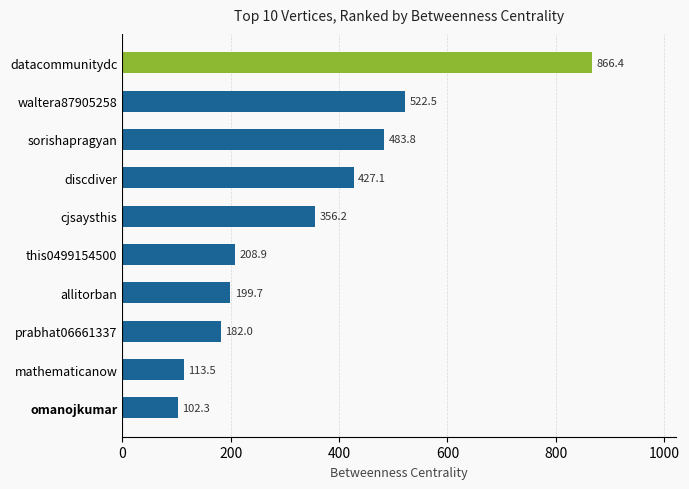

What is the sum of all values?

3462.4